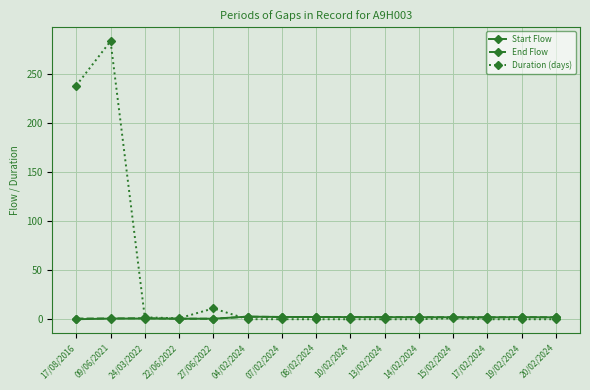

The End Flow series shows 2.1 at 14/02/2024. True or false?

True